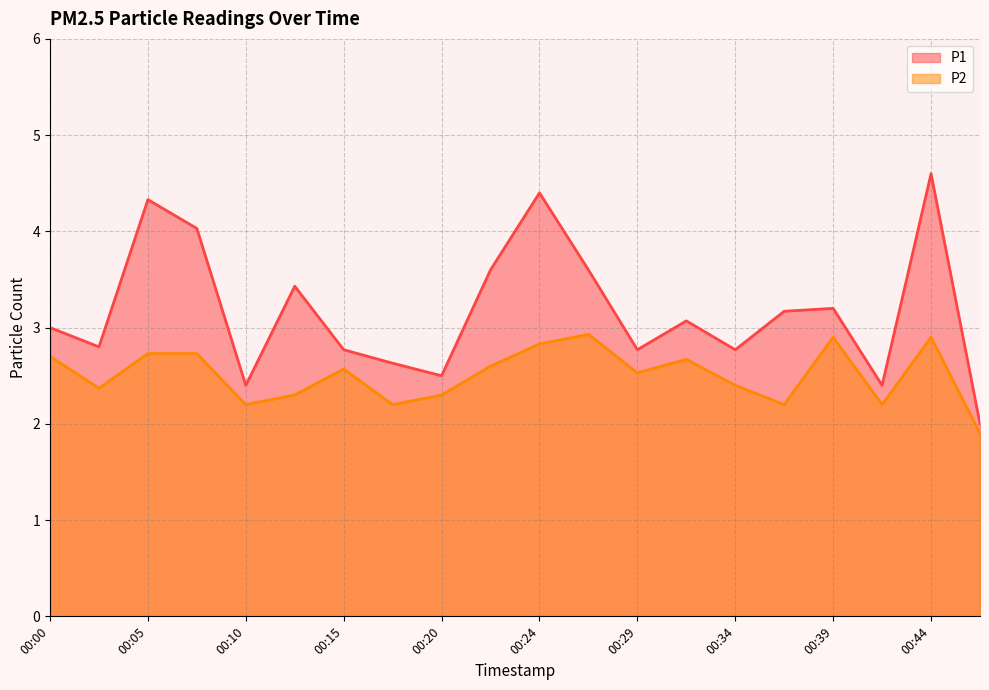

How many interior local peaks does the P1 series have?

6